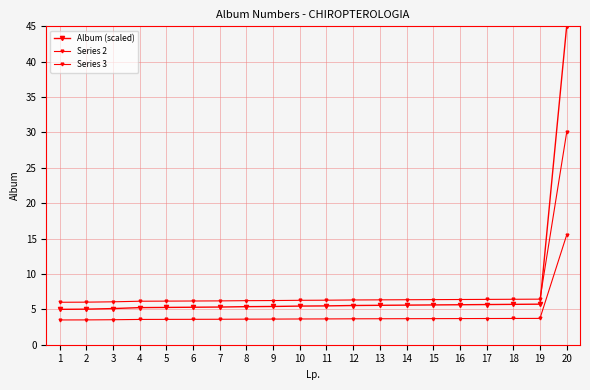

Which category has the highest value in the Series 3 series?

20